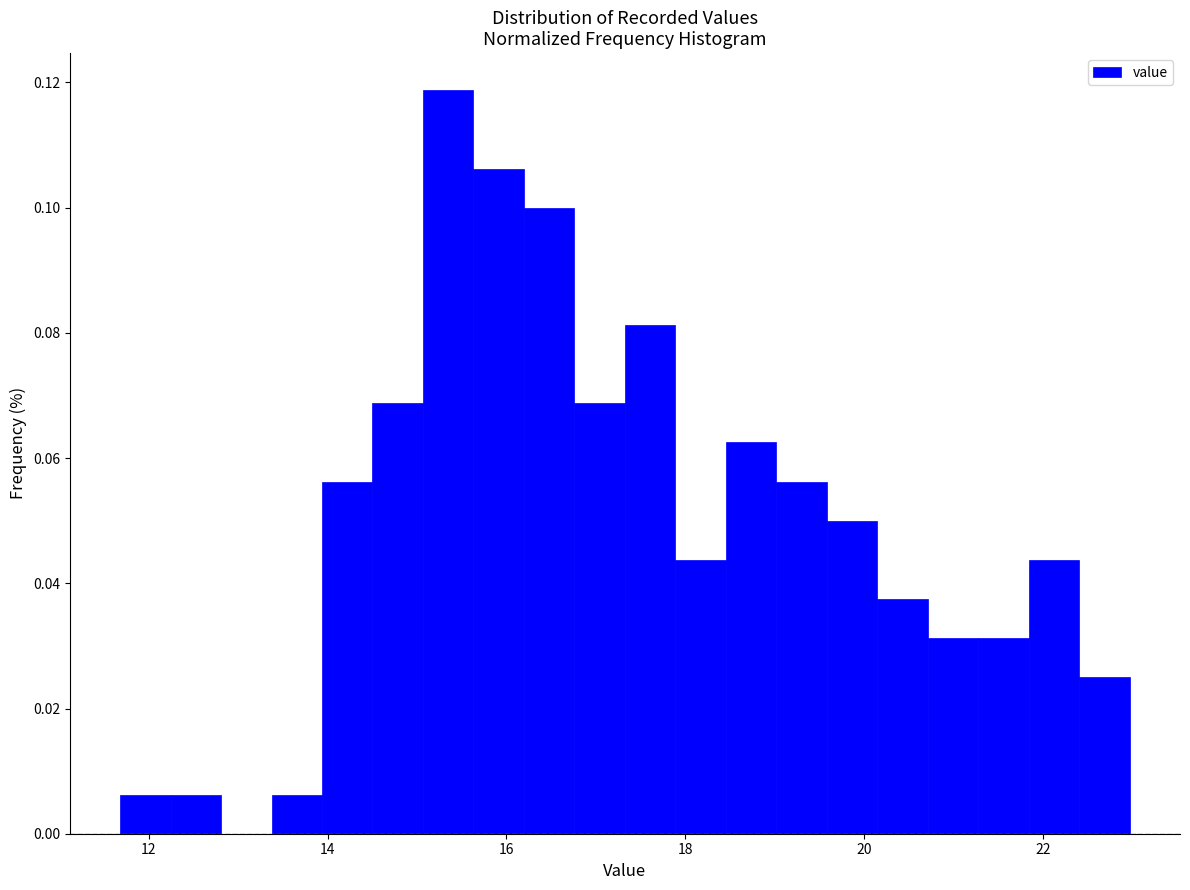

Read against the x-axis, roughly where is the centre of the tallest bar?

15.4